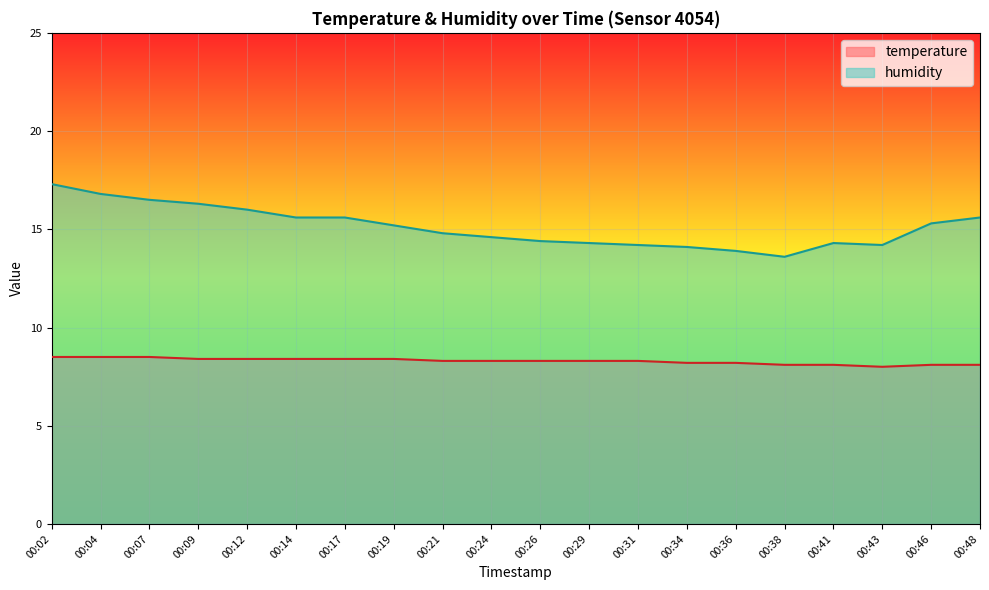

Reading left to right, what are all the values shown in this chart?

temperature: 00:02=8.5	00:04=8.5	00:07=8.5	00:09=8.4	00:12=8.4	00:14=8.4	00:17=8.4	00:19=8.4	00:21=8.3	00:24=8.3	00:26=8.3	00:29=8.3	00:31=8.3	00:34=8.2	00:36=8.2	00:38=8.1	00:41=8.1	00:43=8.0	00:46=8.1	00:48=8.1
humidity: 00:02=17.3	00:04=16.8	00:07=16.5	00:09=16.3	00:12=16.0	00:14=15.6	00:17=15.6	00:19=15.2	00:21=14.8	00:24=14.6	00:26=14.4	00:29=14.3	00:31=14.2	00:34=14.1	00:36=13.9	00:38=13.6	00:41=14.3	00:43=14.2	00:46=15.3	00:48=15.6